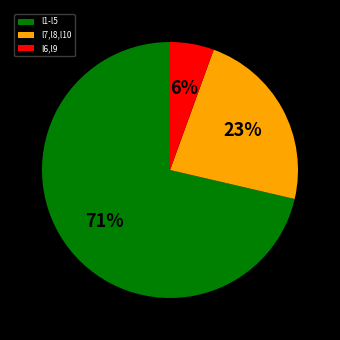

True or false: l7,l8,l10 accounts for 23% of the total.

True